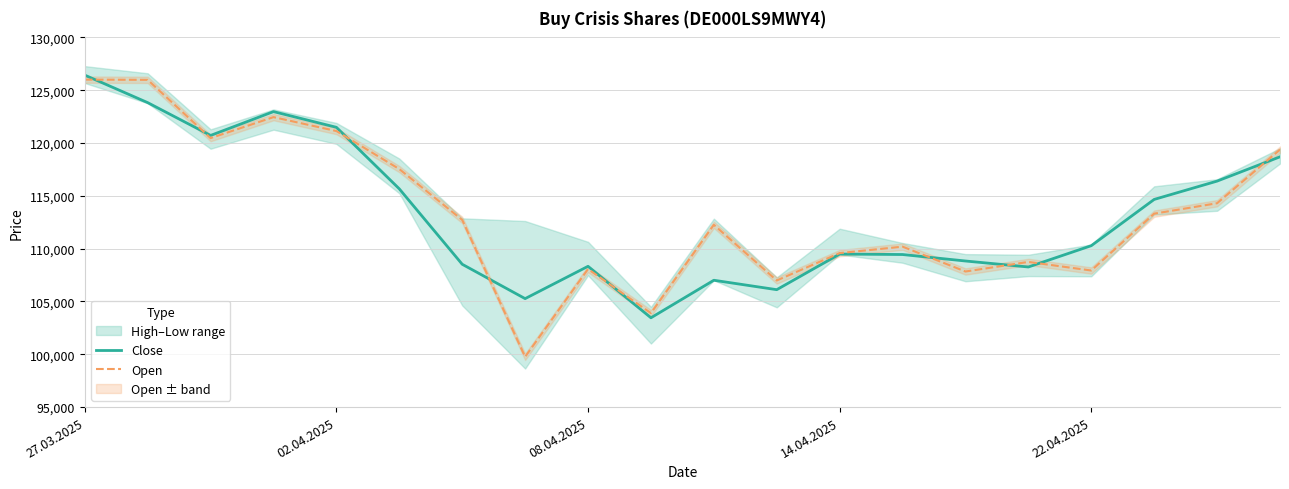

How many times do Close and Open cross each other?

9